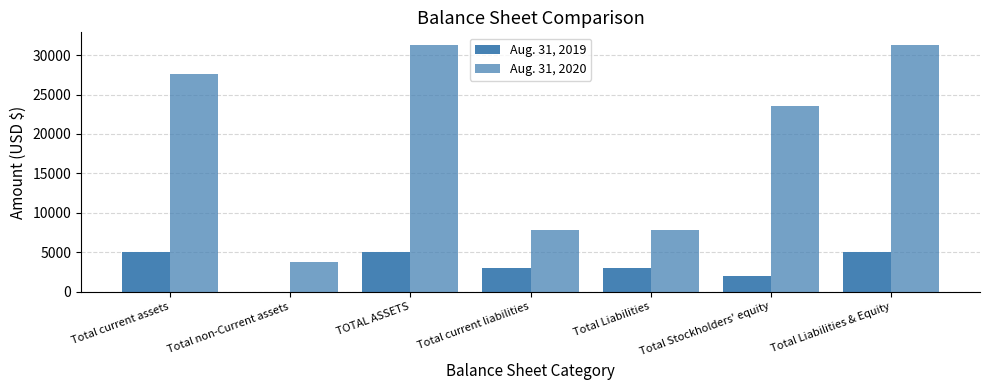

Reading right to left, list all the values displayed in this chart.

Aug. 31, 2019: Total Liabilities & Equity=5000	Total Stockholders' equity=2022	Total Liabilities=2978	Total current liabilities=2978	TOTAL ASSETS=5000	Total non-Current assets=0	Total current assets=5000
Aug. 31, 2020: Total Liabilities & Equity=31337	Total Stockholders' equity=23540	Total Liabilities=7797	Total current liabilities=7797	TOTAL ASSETS=31337	Total non-Current assets=3703	Total current assets=27634